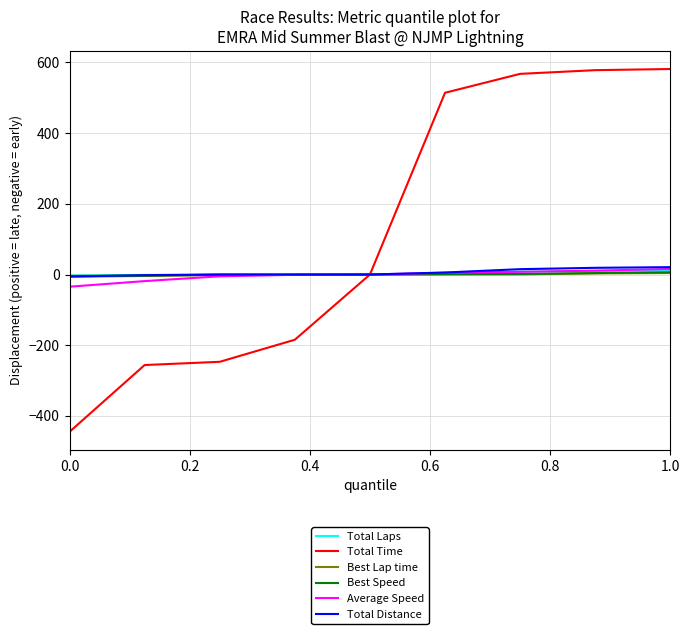

What is the maximum value shown in the chart?

581.5